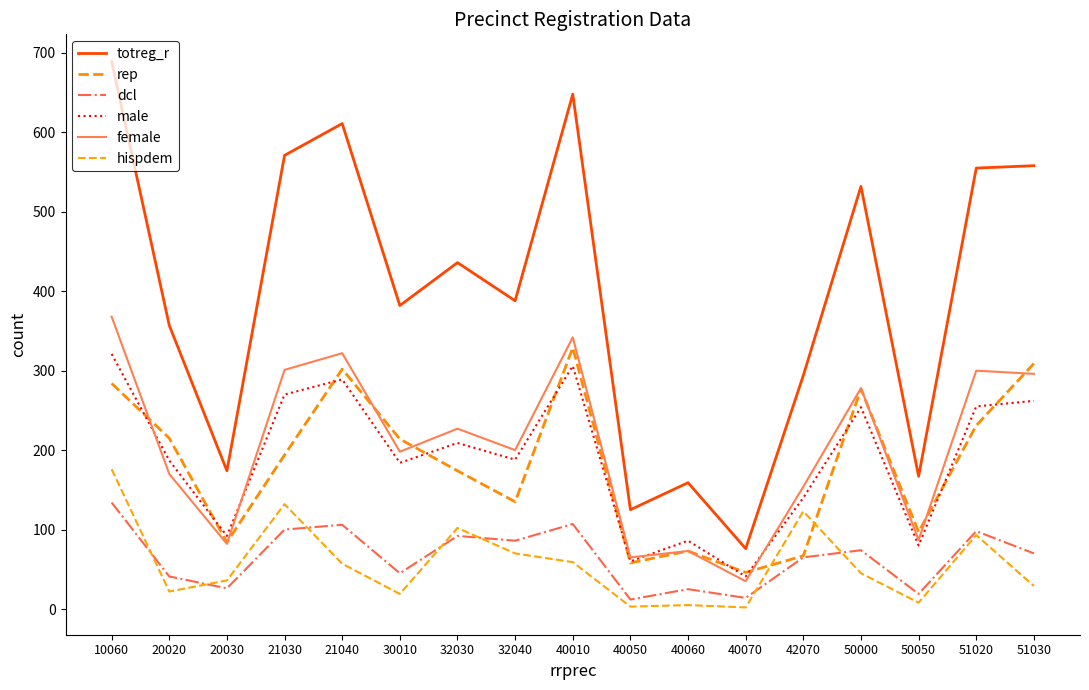

At which category does male reach its first local peak?

21040